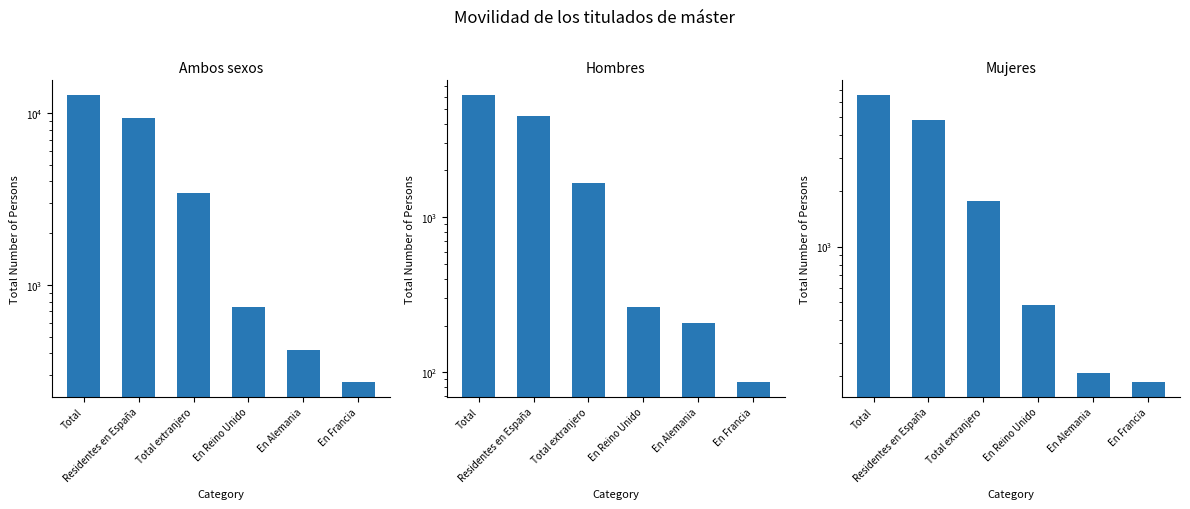

What is the average value of the Mujeres series?

2345